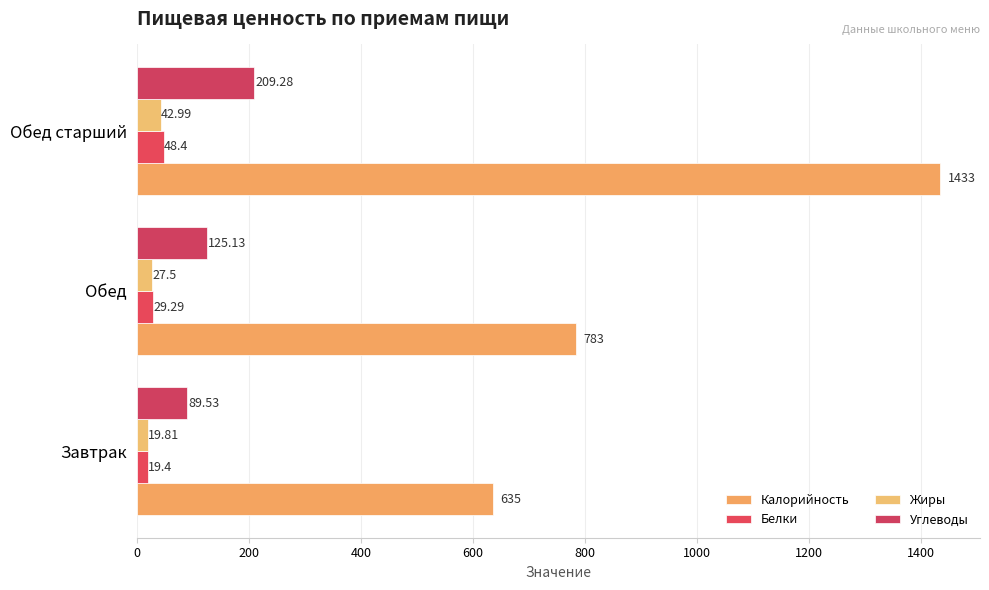

How many values in the Жиры series exceed 27?

2